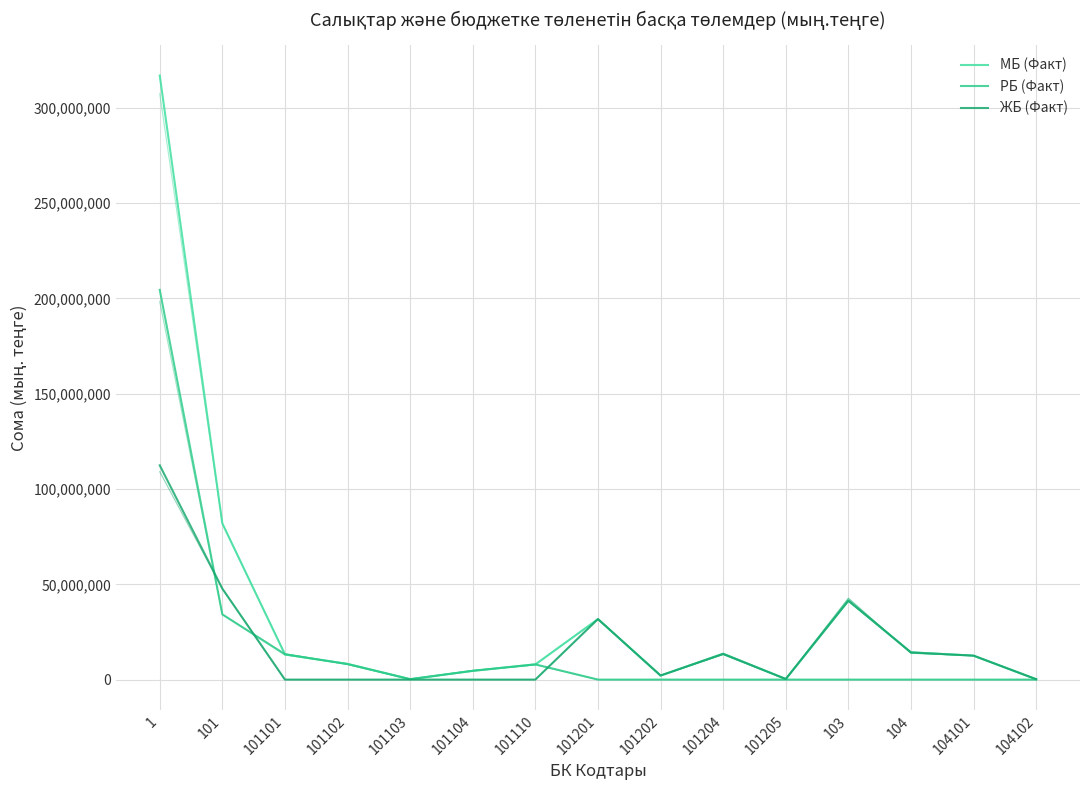

What is the label of the 10th point from the left?

101204